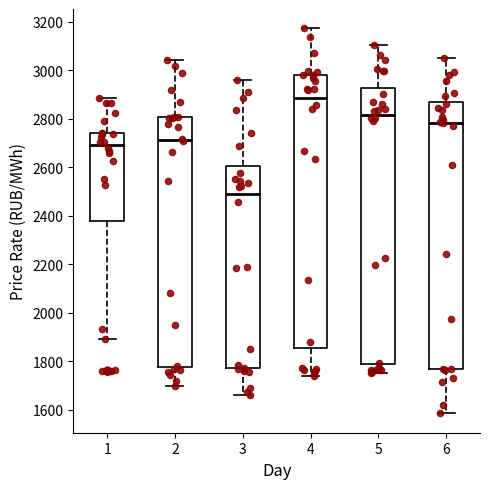

Where does the median line of the box at x = 1 sit on the y-axis? The values are not printed on the chart, so give them approximately, as read against the axis.

2700